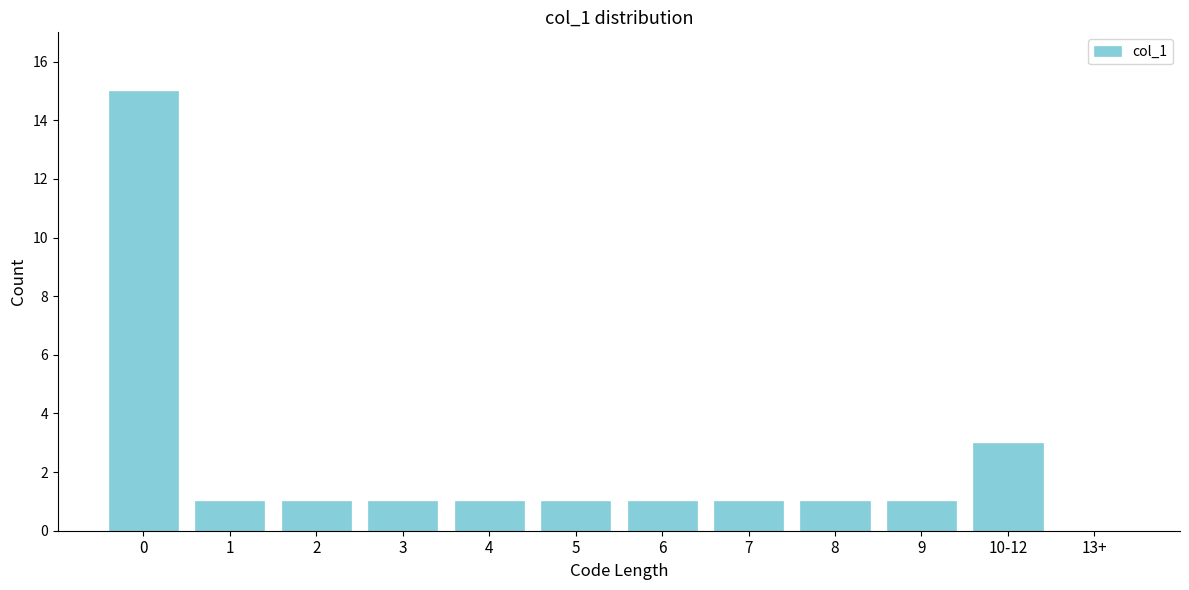

Reading right to left, list all the values displayed in this chart.

13+=0	10-12=3	9=1	8=1	7=1	6=1	5=1	4=1	3=1	2=1	1=1	0=15